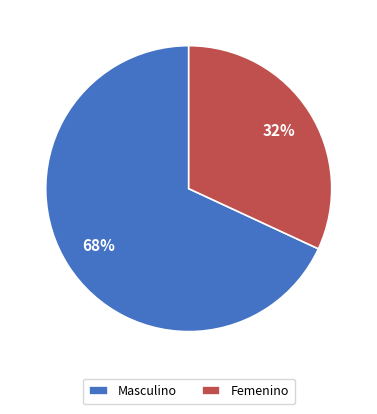

Which category has the biggest portion of the pie?

Masculino